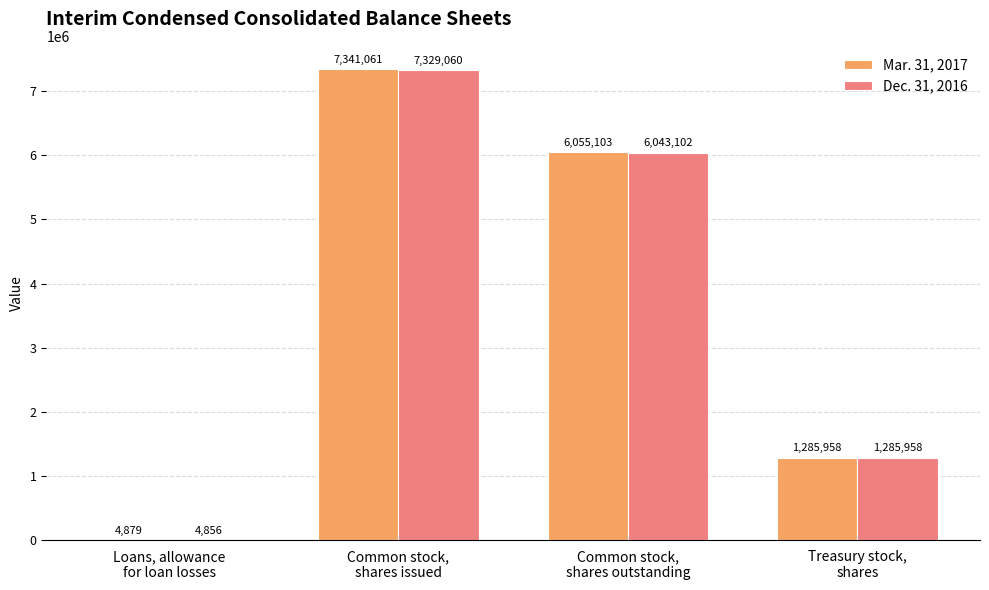

What is the highest value of the Mar. 31, 2017 series?

7341061